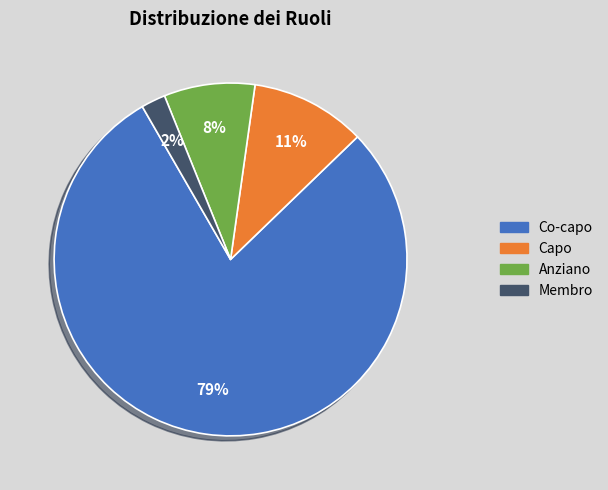

Is it true that Capo is 11% of the pie?

True